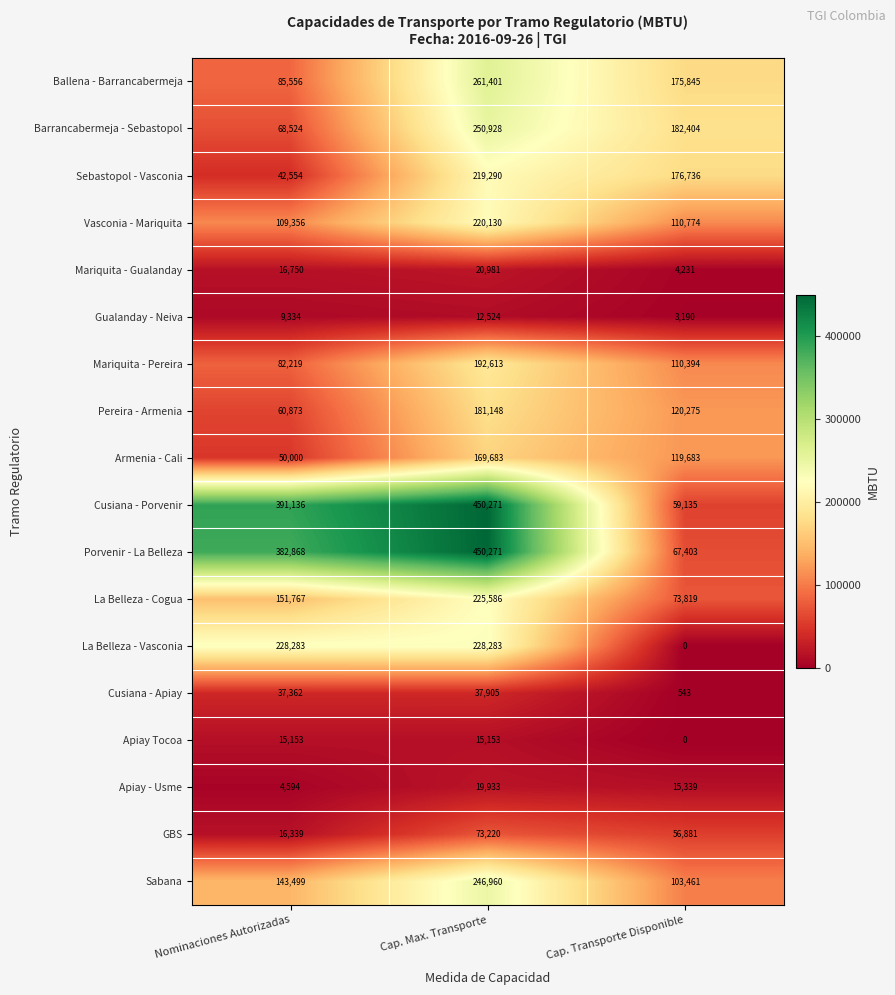

What is the sum of all Apiay - Usme values?

39866